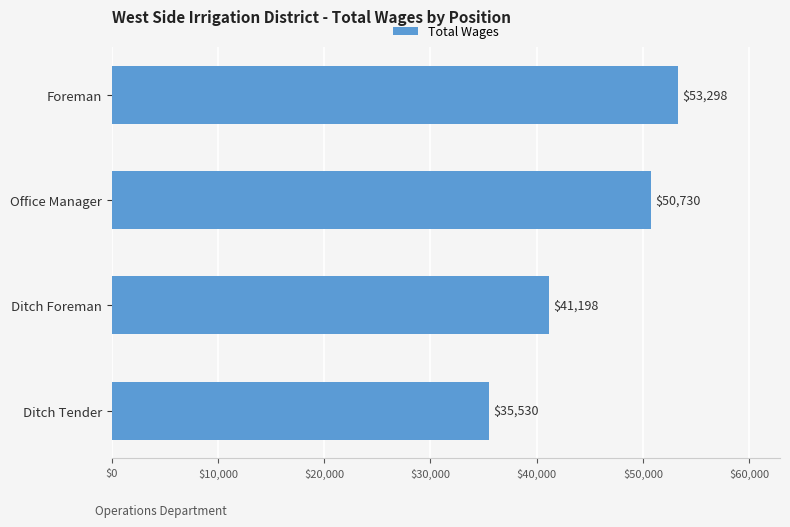

Which has a higher value, Foreman or Office Manager?

Foreman